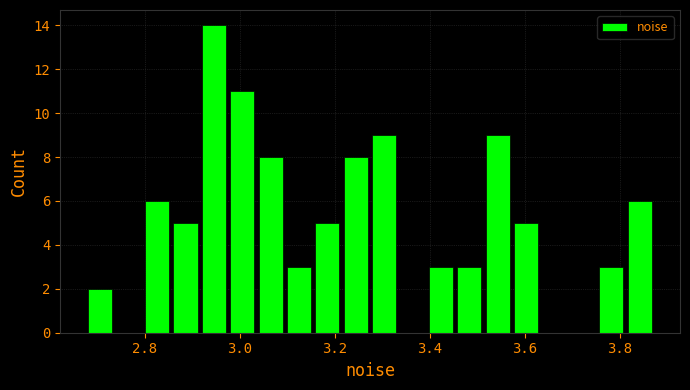

Read against the x-axis, roughly where is the centre of the tallest bar?

2.94